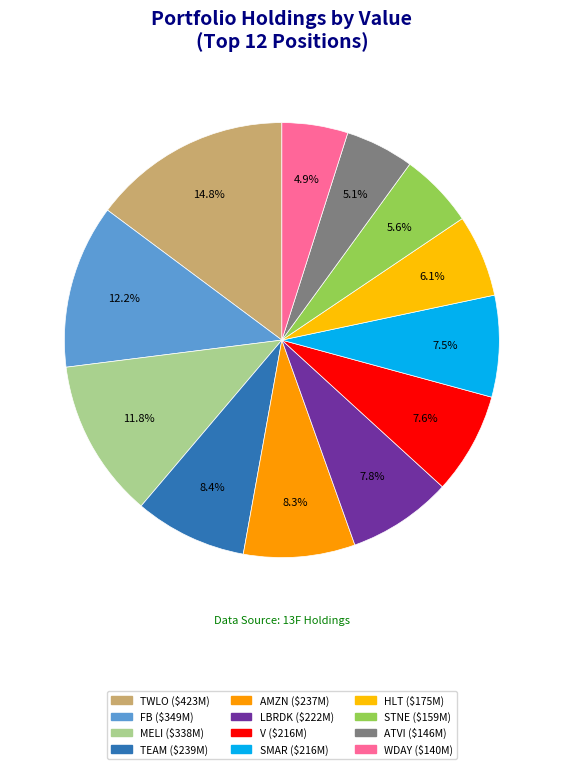

Rank the categories by value from lowest to highest.

WDAY, ATVI, STNE, HLT, SMAR, V, LBRDK, AMZN, TEAM, MELI, FB, TWLO